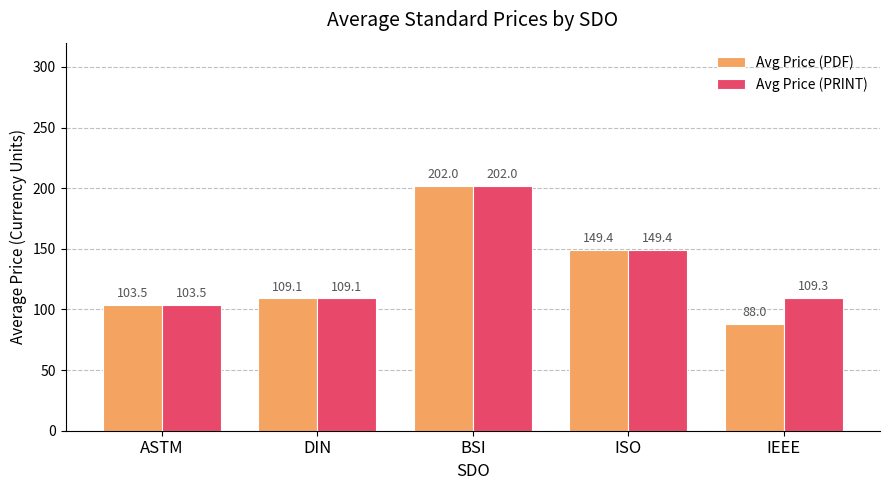

Reading right to left, transcribe all the data shown in this chart.

Avg Price (PDF): IEEE=88.0	ISO=149.4	BSI=202.0	DIN=109.1	ASTM=103.5
Avg Price (PRINT): IEEE=109.3	ISO=149.4	BSI=202.0	DIN=109.1	ASTM=103.5